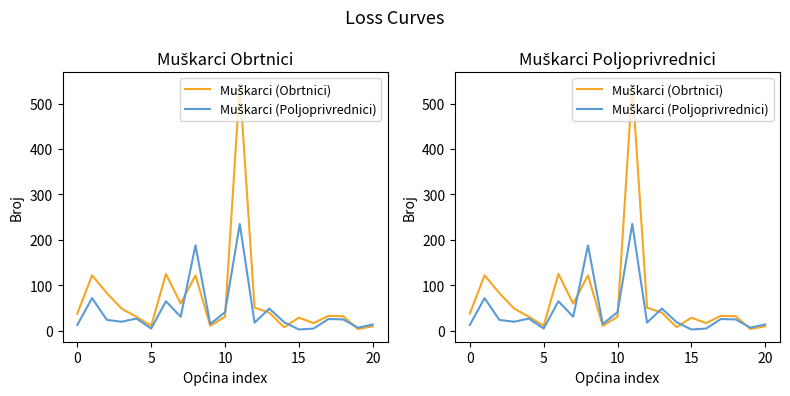

Does the chart have visible grid lines?

No